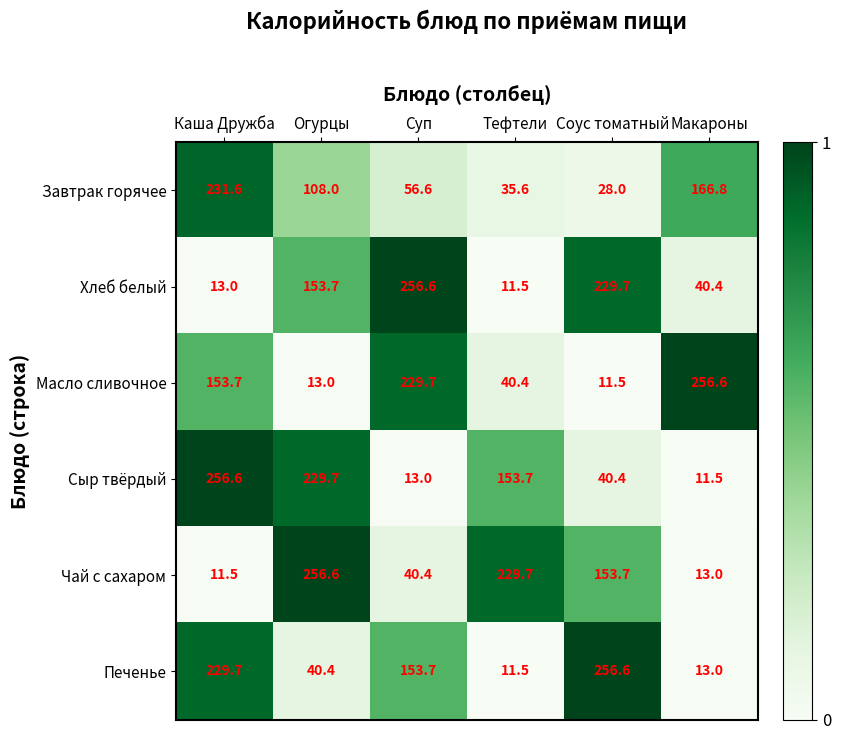

The value of Хлеб белый at Соус томатный is 400.3. True or false?

False